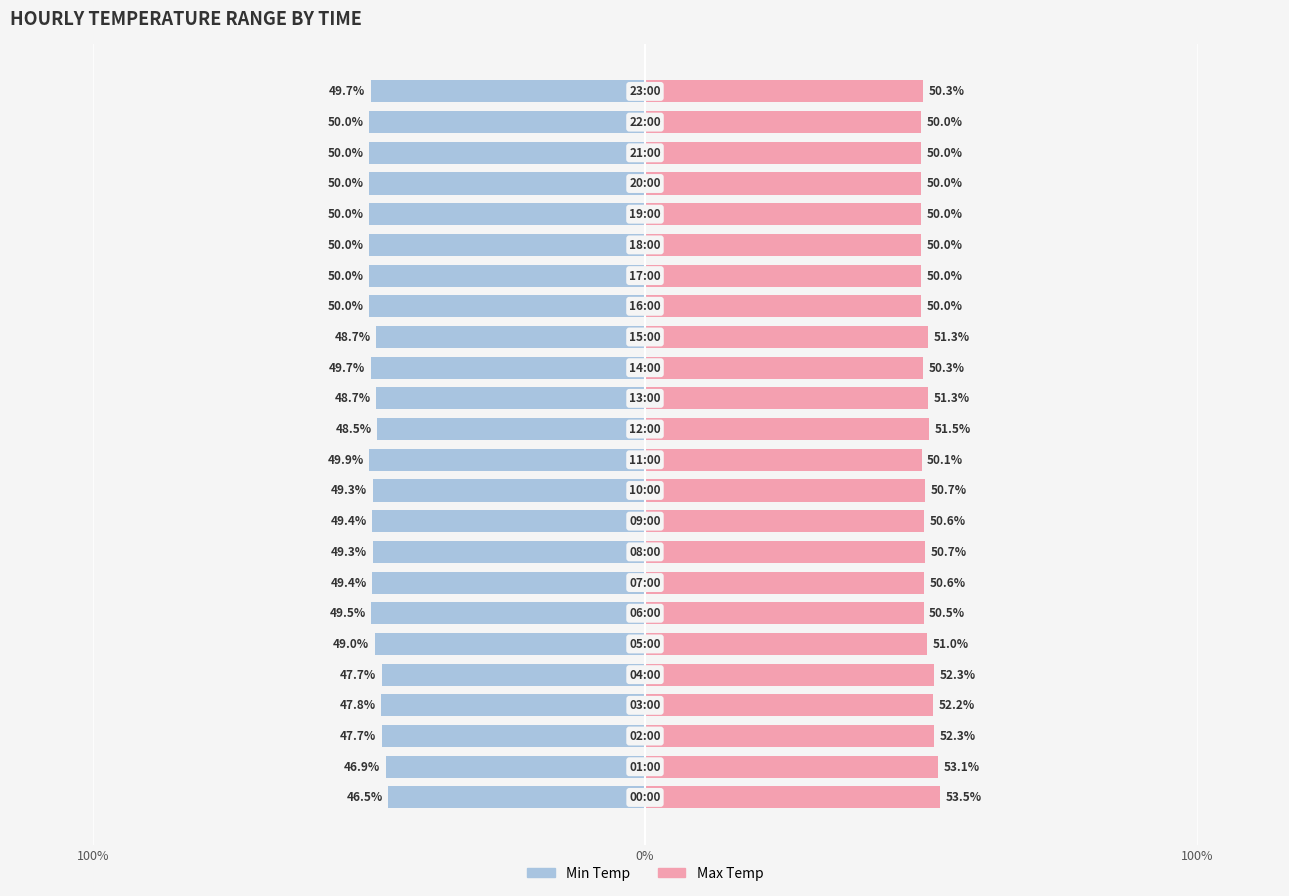

What is the maximum value for Min Temp?

-46.5